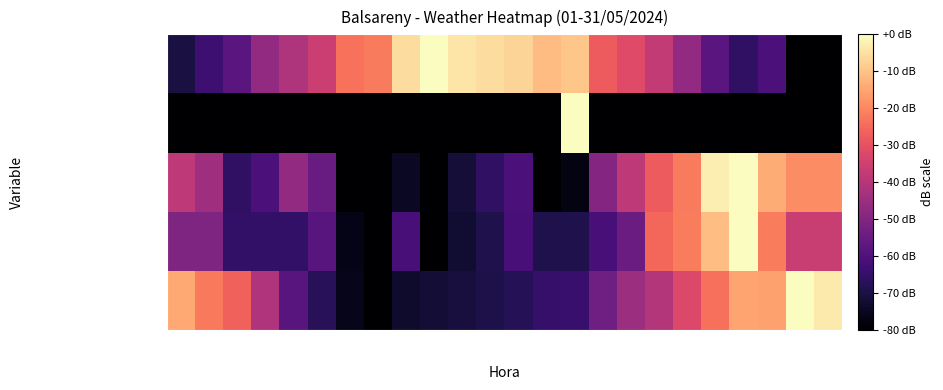

How many distinct data groups are displayed?

5